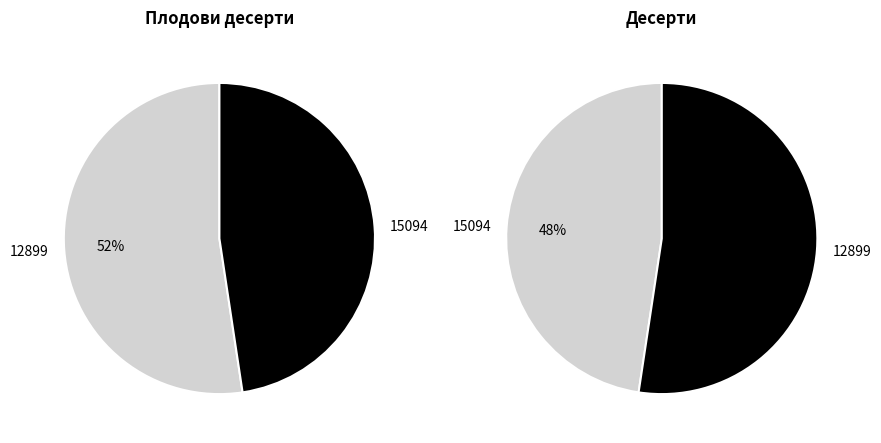

Rank the categories by value from lowest to highest.

15094, 12899